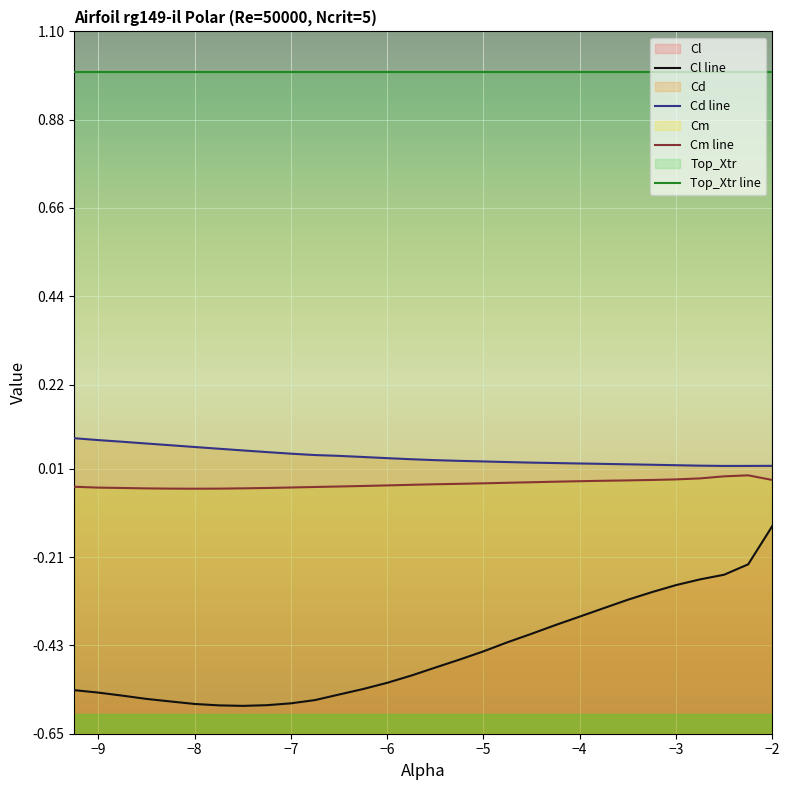

True or false: Cm line and Cl line cross at least once.

False